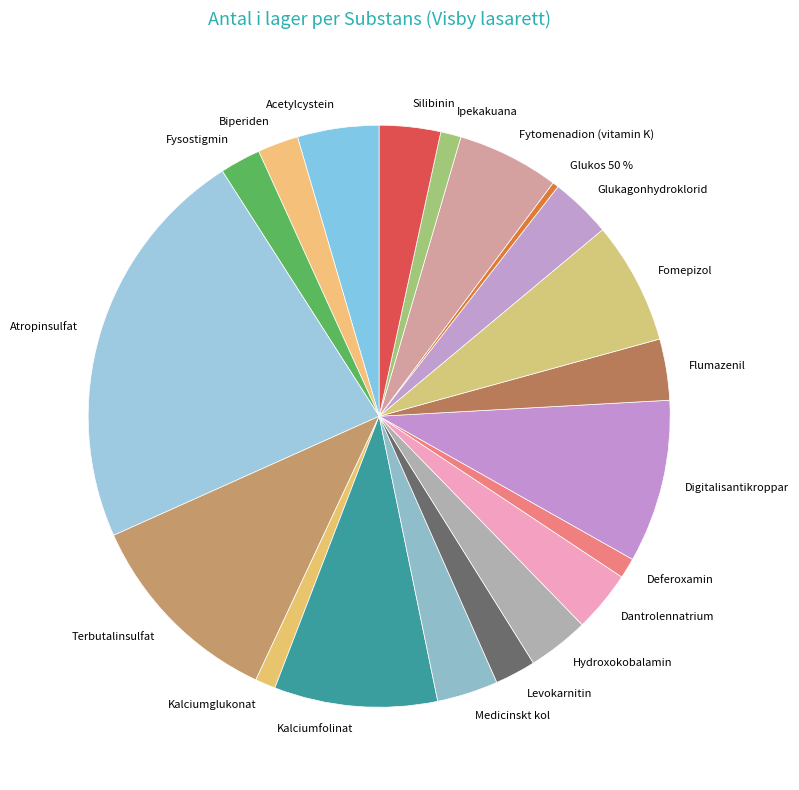

Does any single category account for the majority?

No